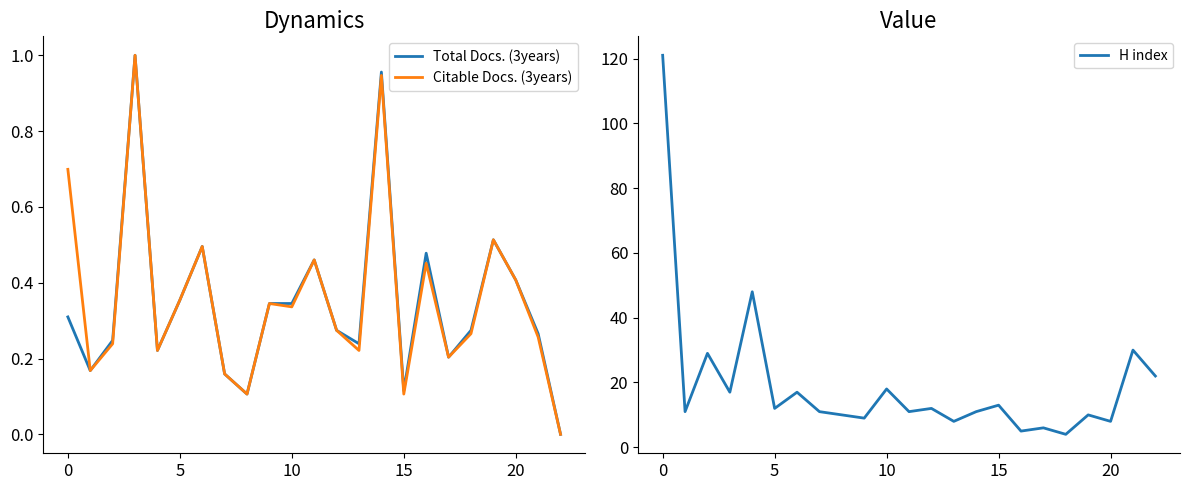

At 10, list the series in order from largest to smallest.

H index, Total Docs. (3years), Citable Docs. (3years)